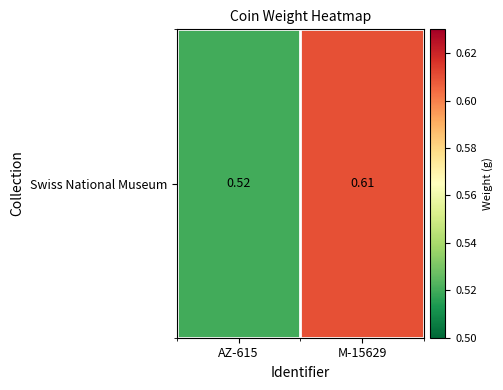

Is it true that the value at AZ-615 is 0.5?

True